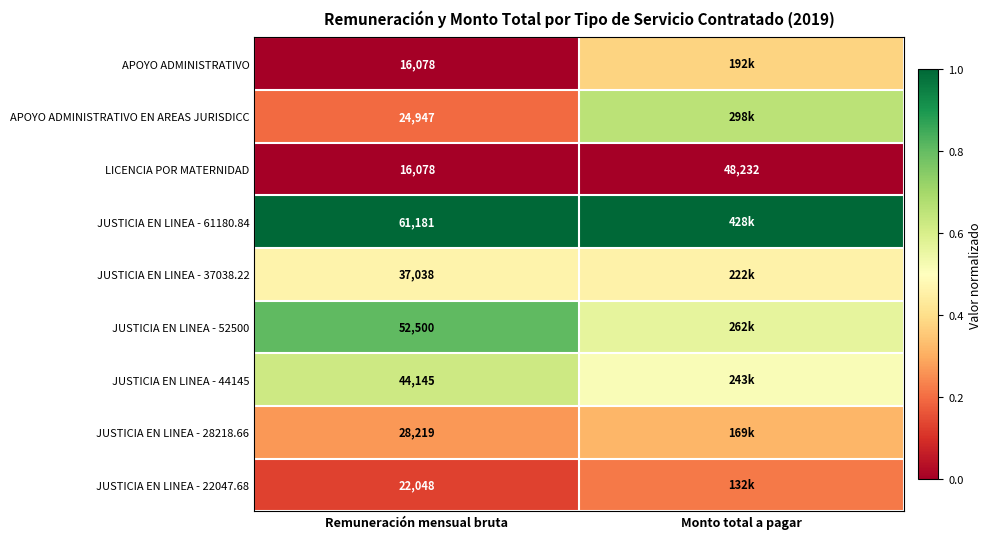

At which label does LICENCIA POR MATERNIDAD reach its minimum?

Remuneración mensual bruta